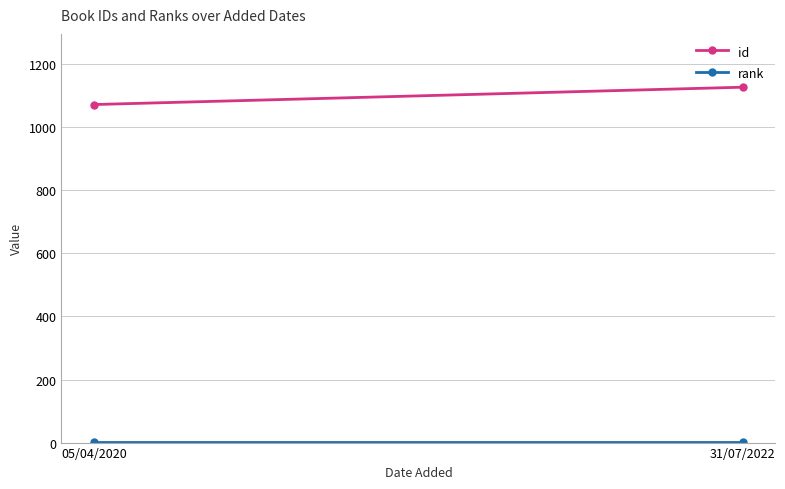

List the series in order of their peak value, highest first.

id, rank